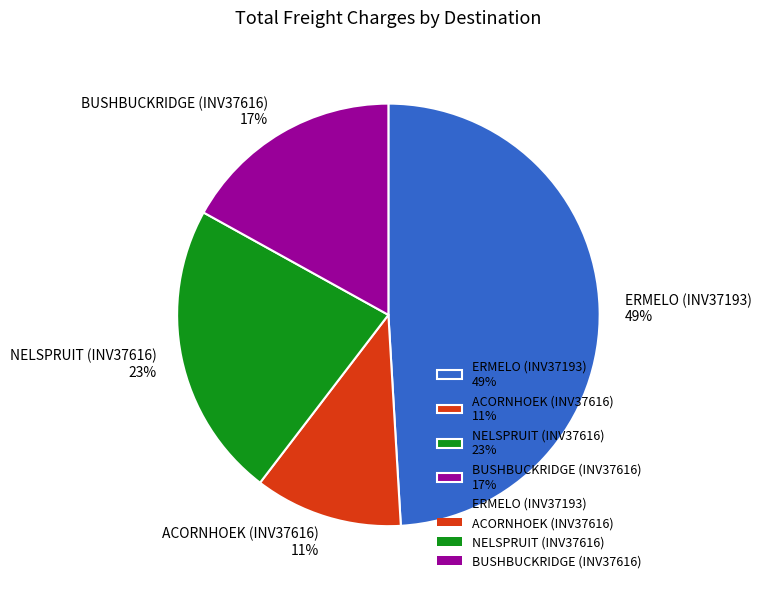

Count the number of slices in the pie.

4